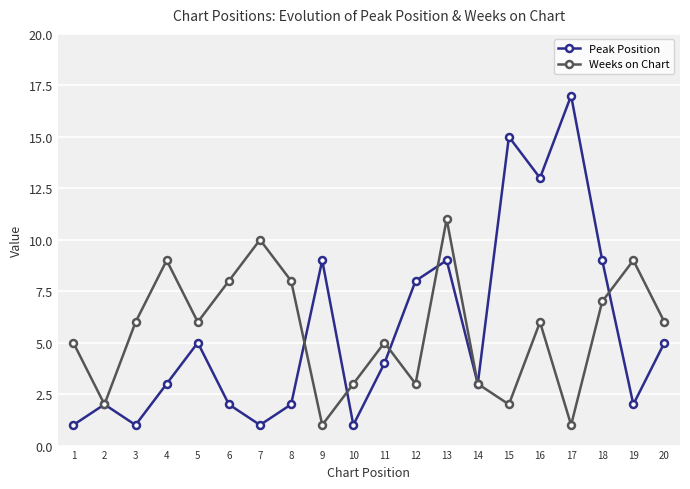

At which category does Peak Position reach its first local peak?

2